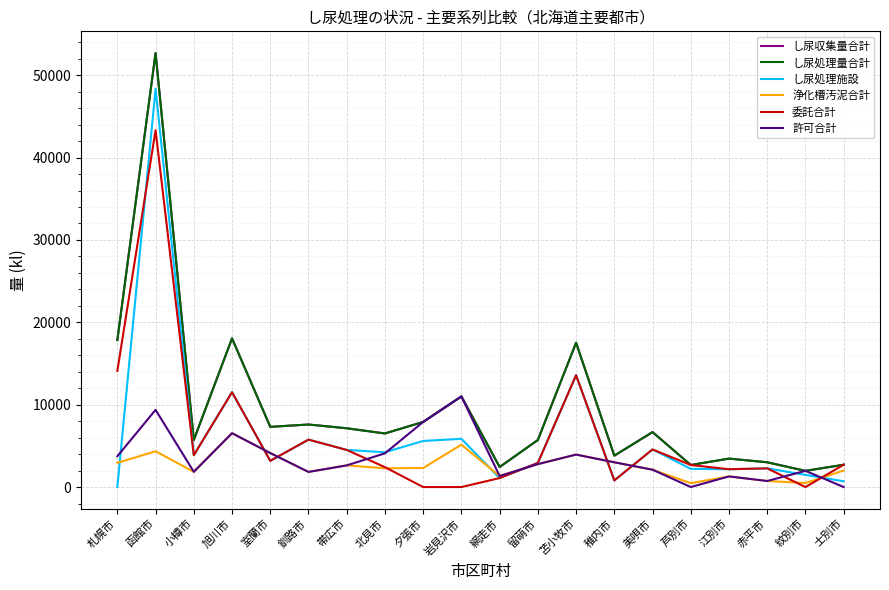

What position from the right is 美唄市?

6